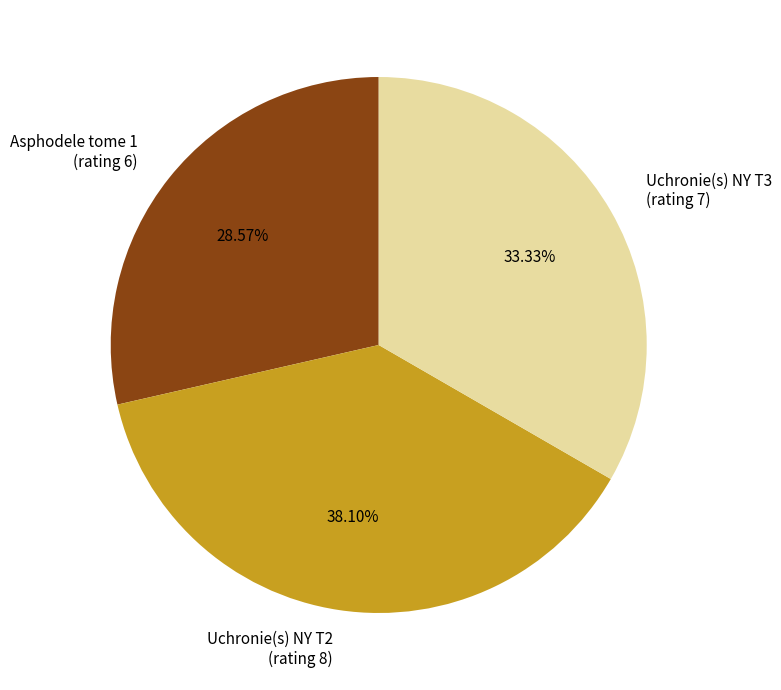

Rank the categories by value from highest to lowest.

Uchronie(s) NY T2 (rating 8), Uchronie(s) NY T3 (rating 7), Asphodele tome 1 (rating 6)